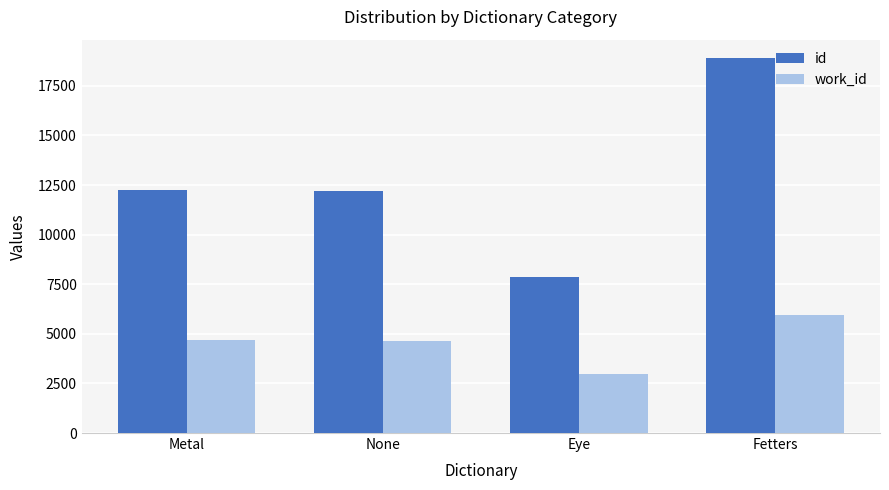

Which series changed the most between Eye and Fetters?

id